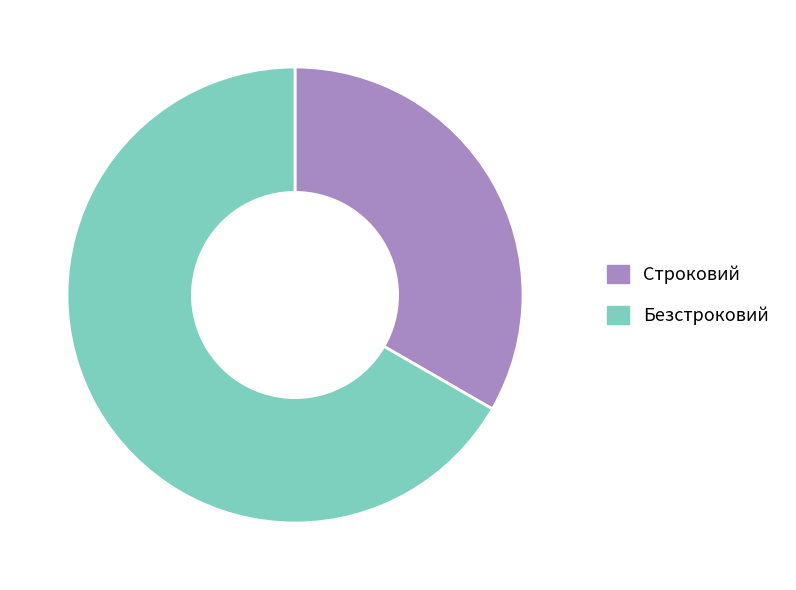

Is it true that Строковий is 43% of the pie?

False